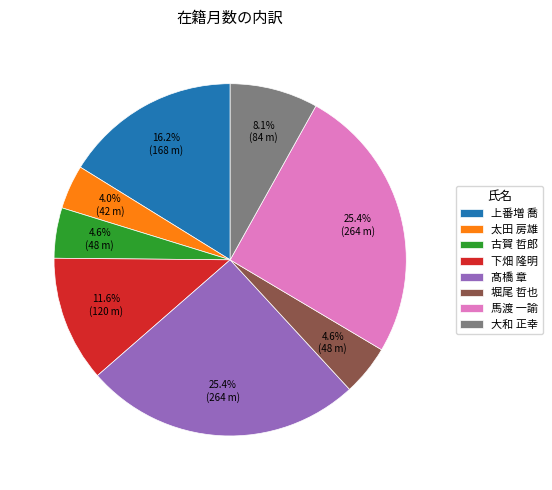

Is 馬渡 一諭 the majority of the pie?

No